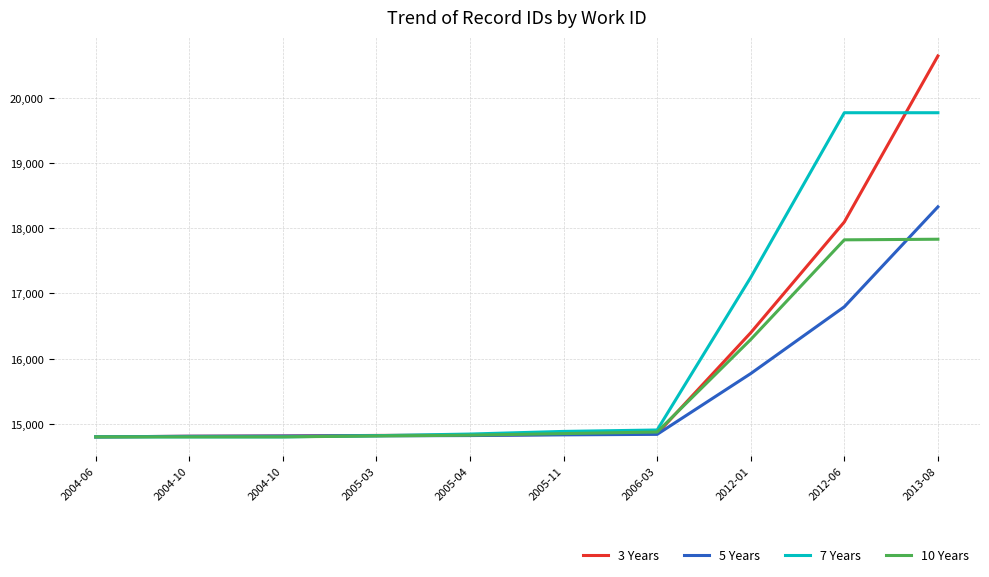

Rank the series by their maximum value, from lowest to highest.

10 Years, 5 Years, 7 Years, 3 Years